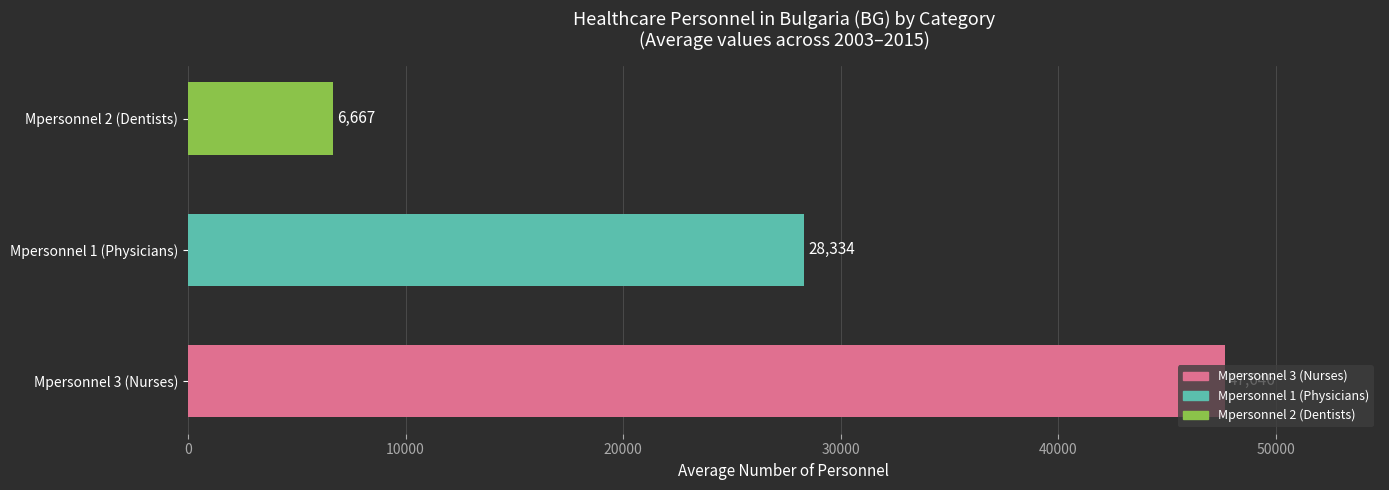

Rank the categories by value from lowest to highest.

Mpersonnel 2 (Dentists), Mpersonnel 1 (Physicians), Mpersonnel 3 (Nurses)